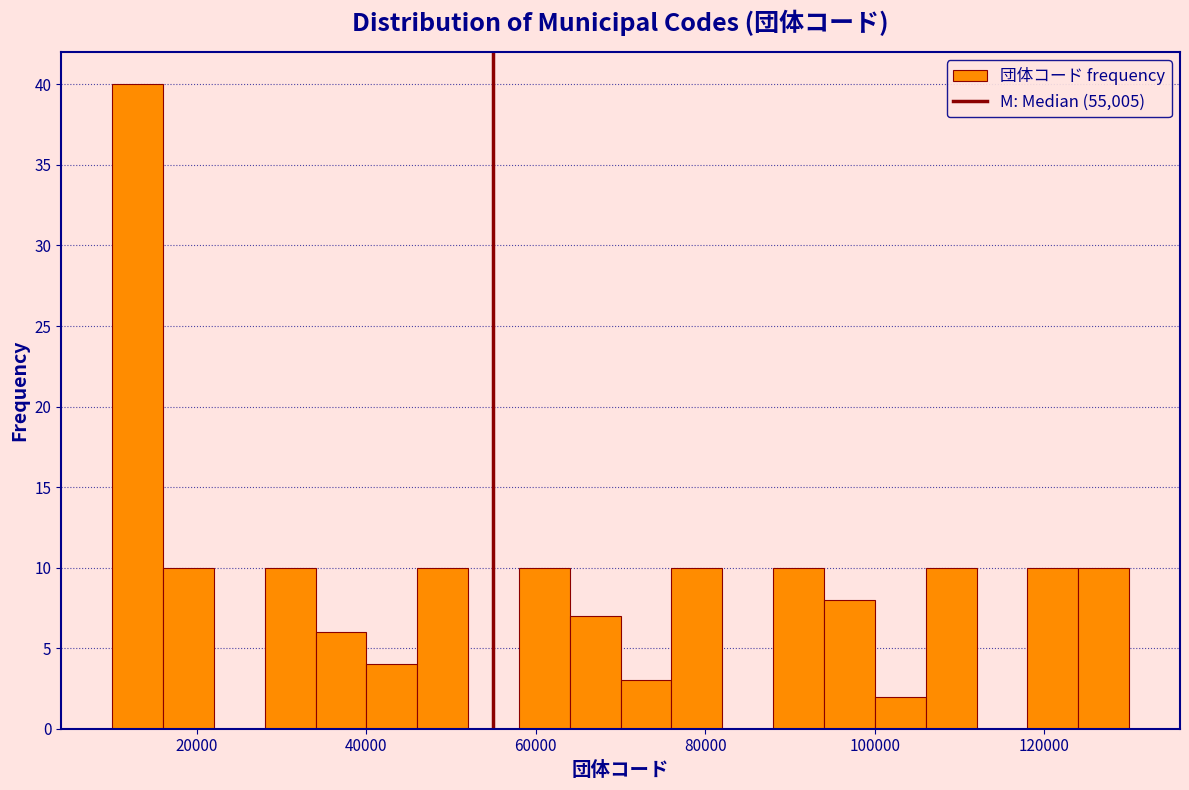

Around what value on the x-axis is the tallest bar? Give the approximate position of its centre, as read against the axis.

14000